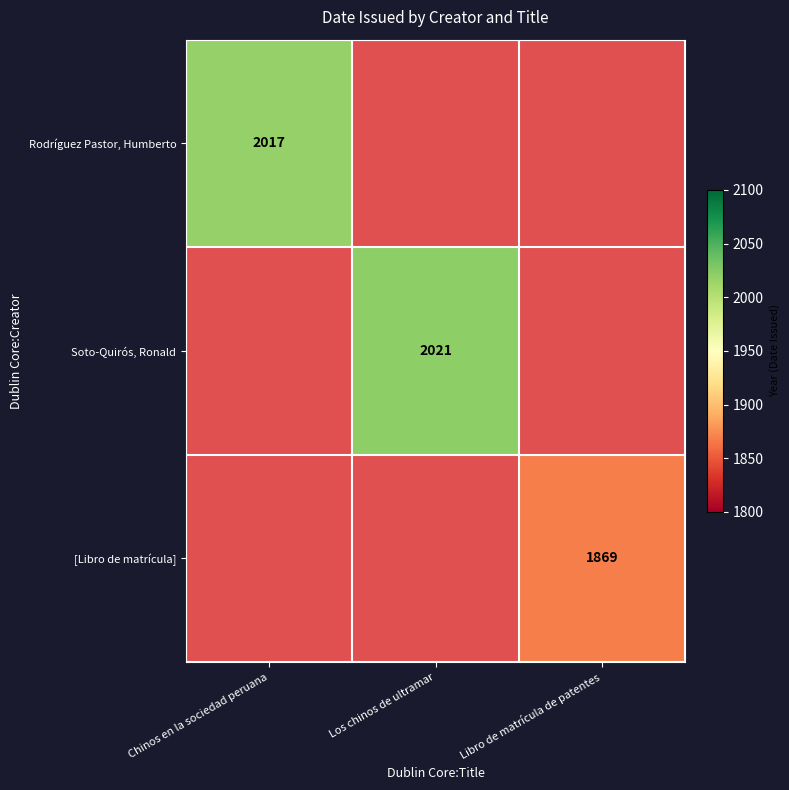

True or false: Soto-Quirós, Ronald has a value of 2021 at Los chinos de ultramar.

True